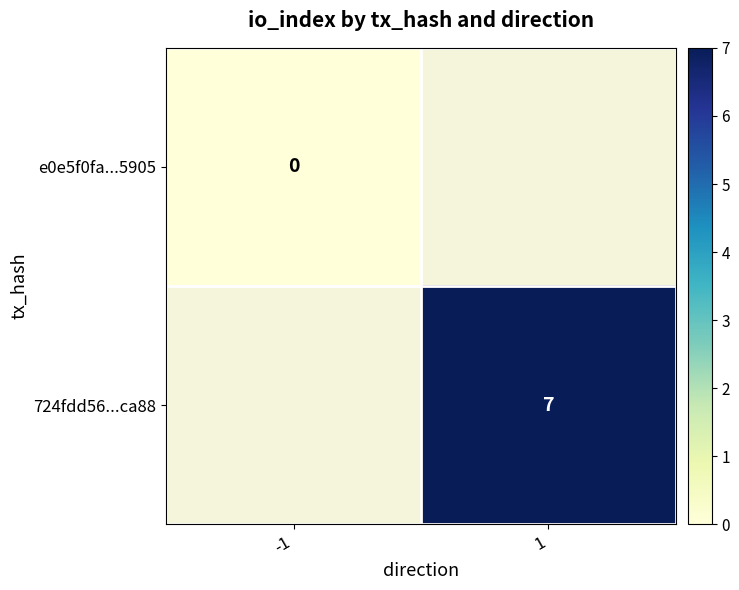

The value of 724fdd56...ca88 at 1 is 7. True or false?

True